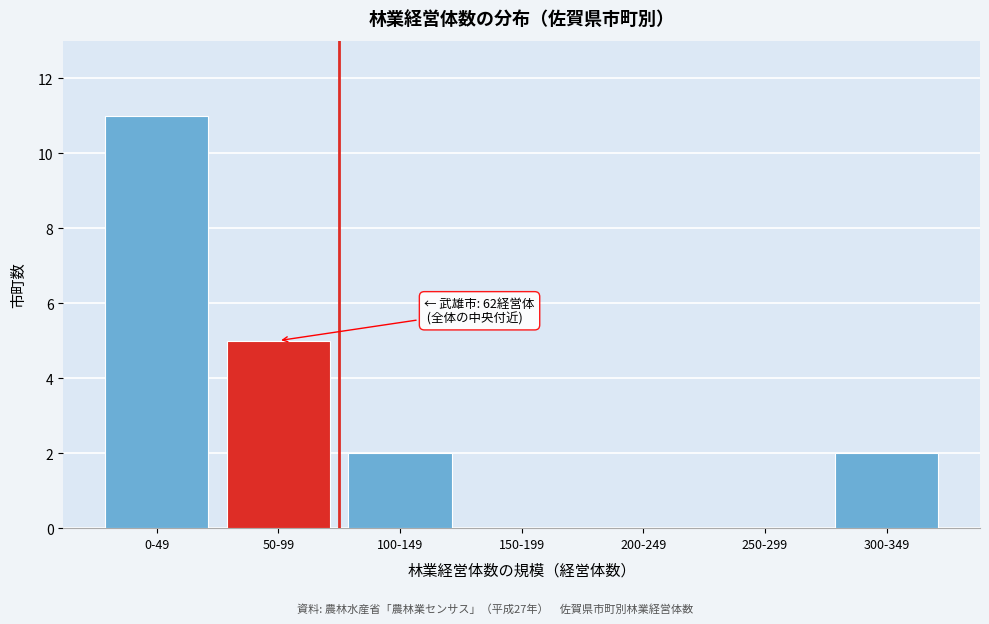

Reading left to right, transcribe all the data shown in this chart.

0-49=11	50-99=5	100-149=2	150-199=0	200-249=0	250-299=0	300-349=2